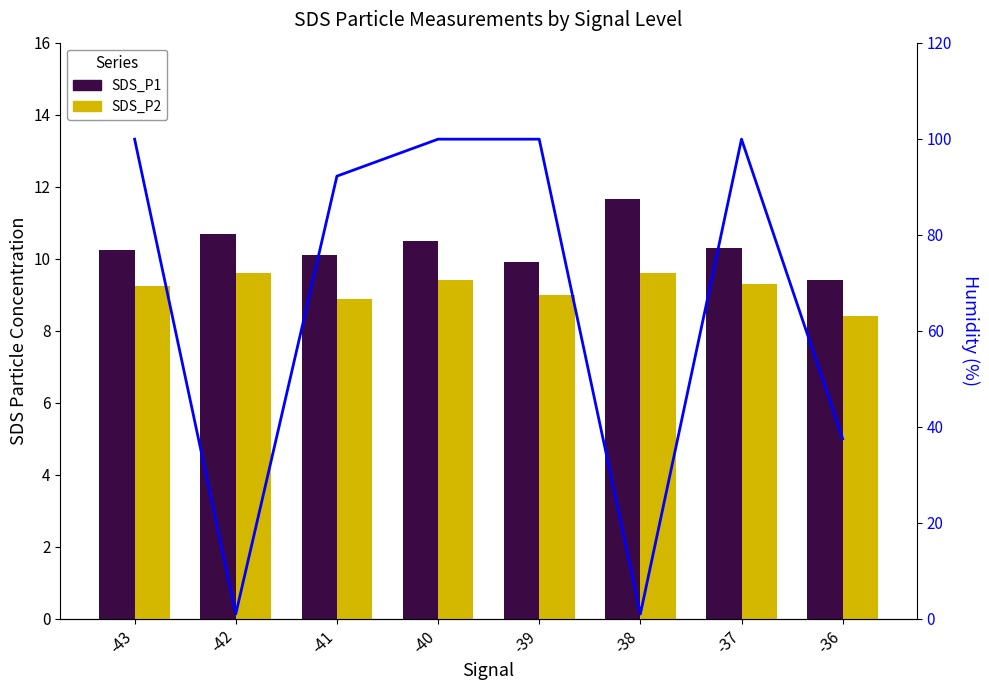

What is the total value across all series at -37?

119.5